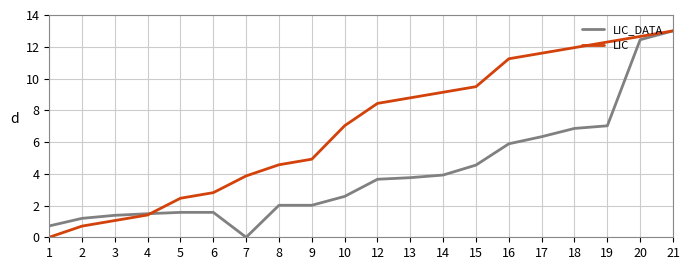

At how many categories does at least one series exceed 10?

6